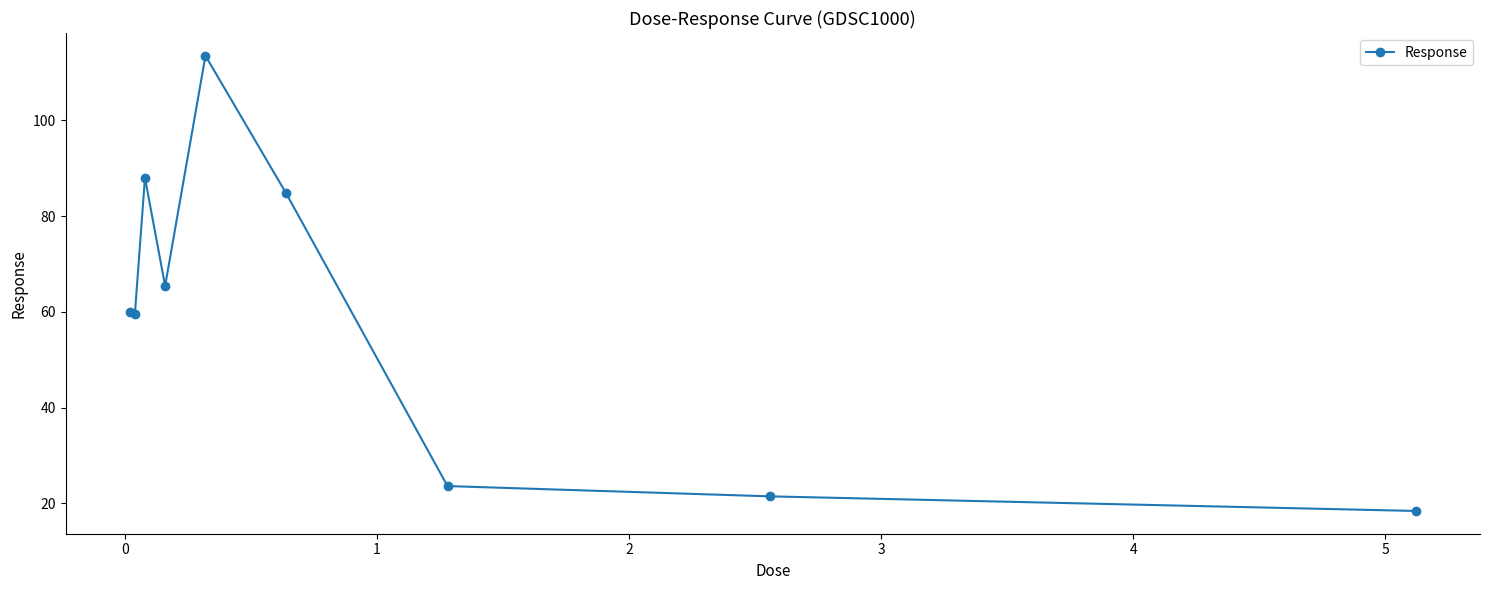

Is this an area chart (filled region under the line)?

No